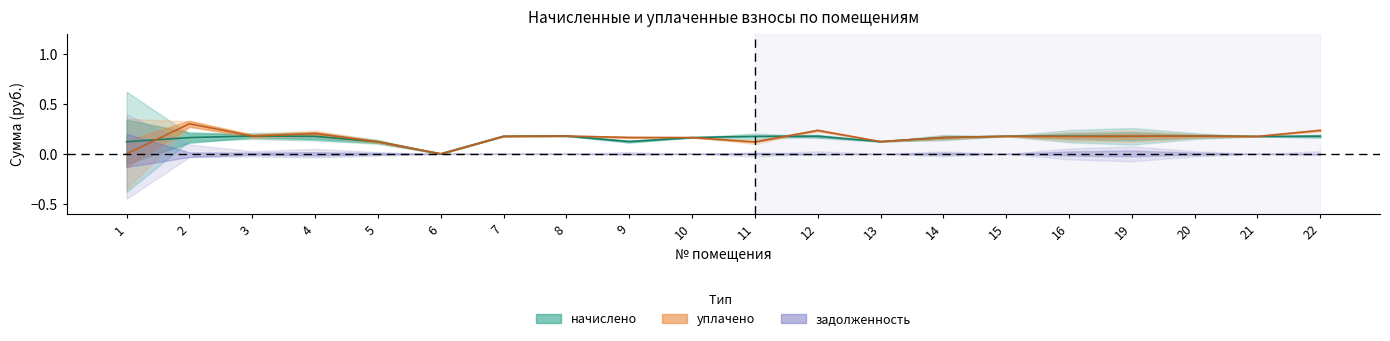

Does the chart display data point markers on the line(s)?

No